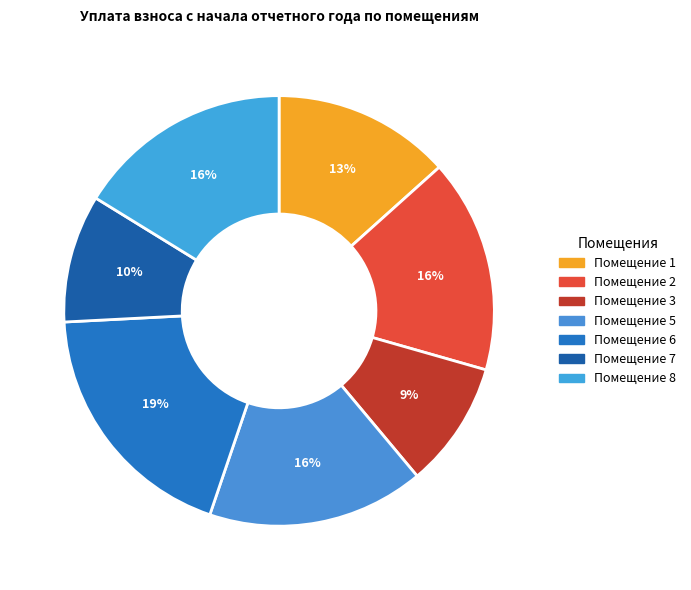

Count the number of slices in the pie.

7